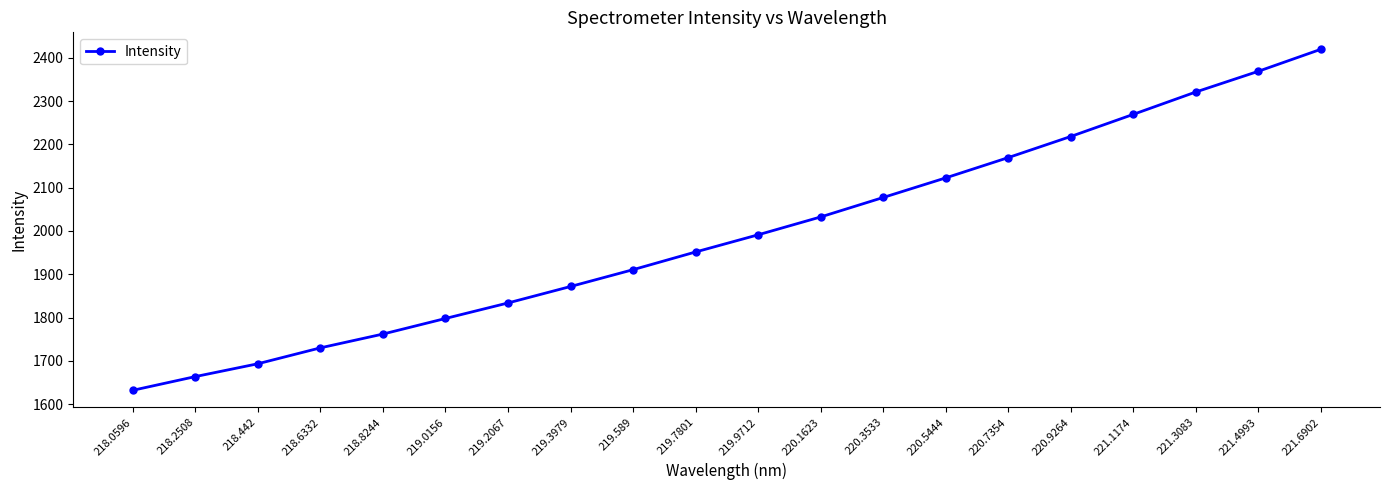

What is the label of the 1st point from the right?

221.6902